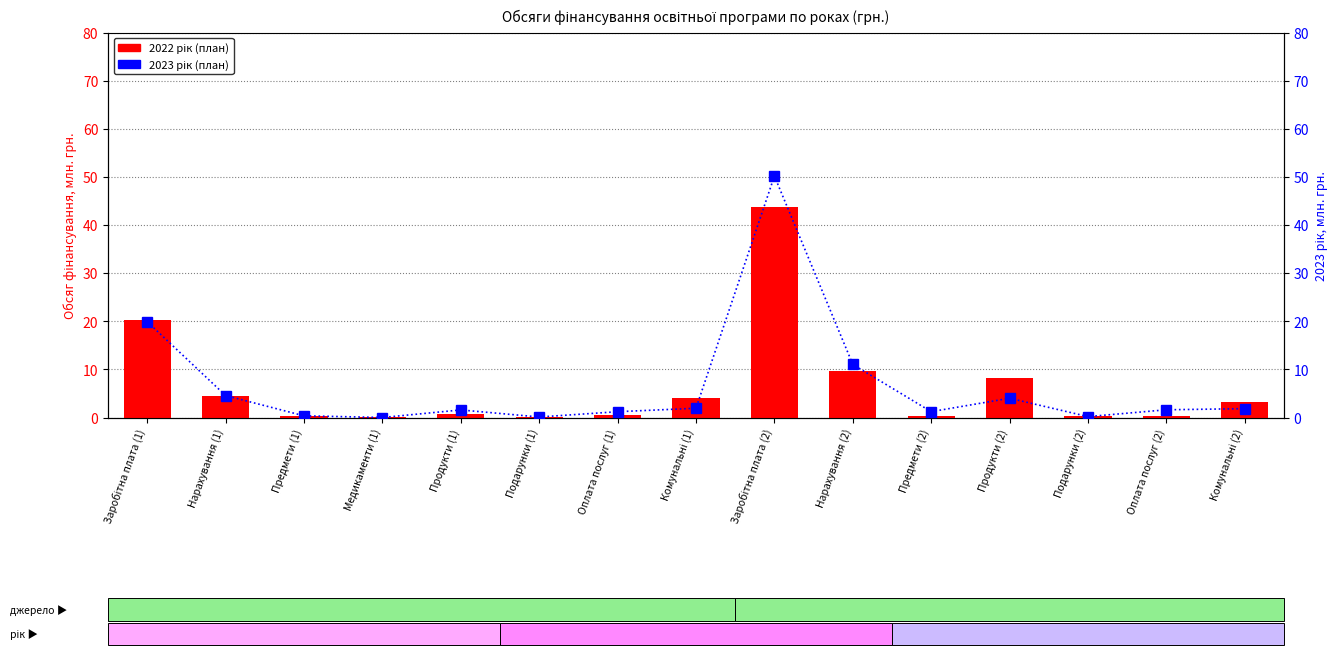

What are all the series names shown in the legend?

2022 рік (план), 2023 рік (план)